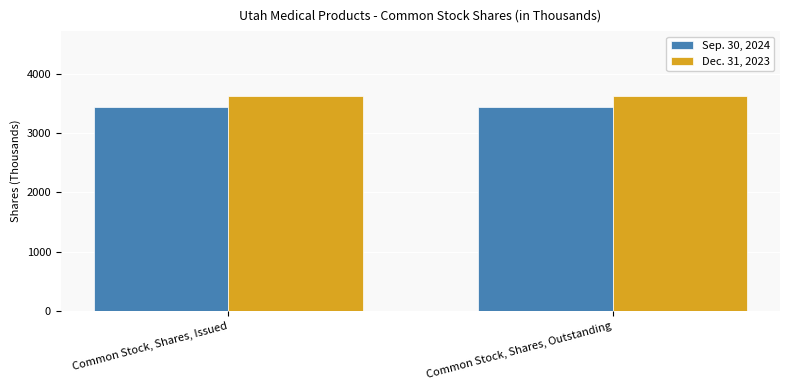

What is the difference between the highest and lowest values at Common Stock, Shares, Outstanding?

189